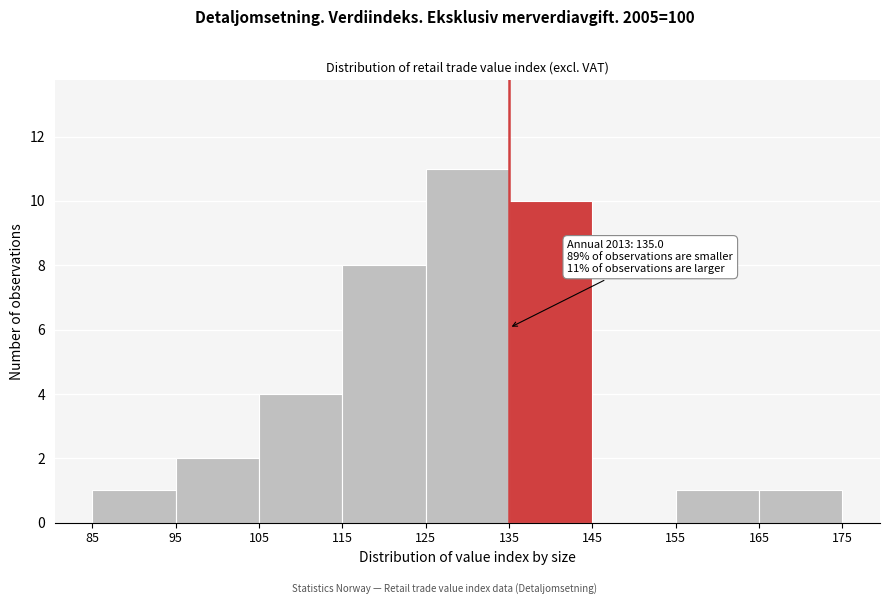

Over which range of the x-axis is the bar tallest?

125 to 135